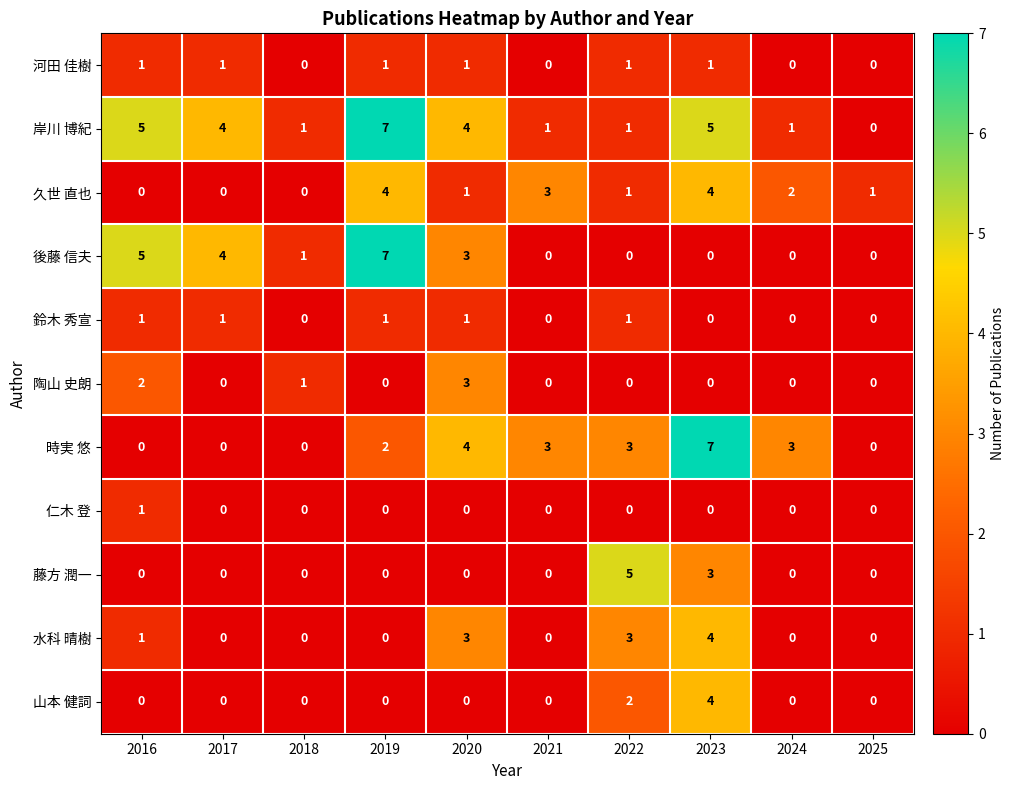

What is the greatest value displayed?

7